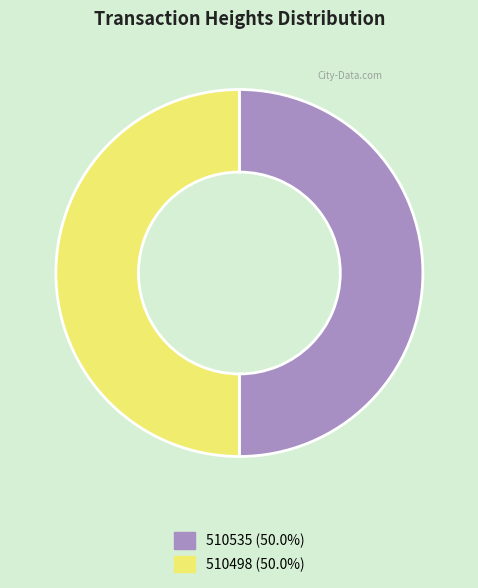

Combined, do 510498 (50.0%) and 510535 (50.0%) account for over 50%?

Yes